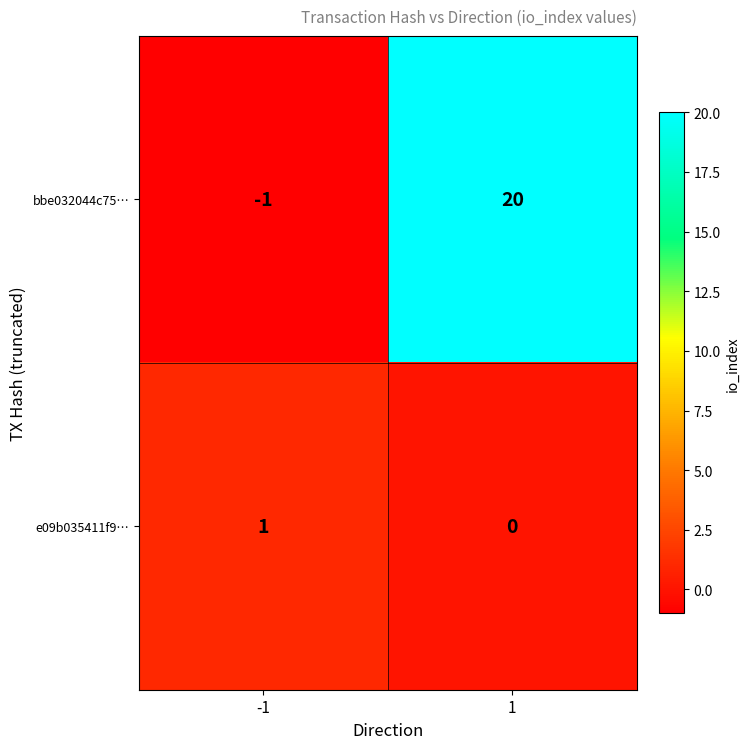

What is the sum of all bbe032044c75… values?

19